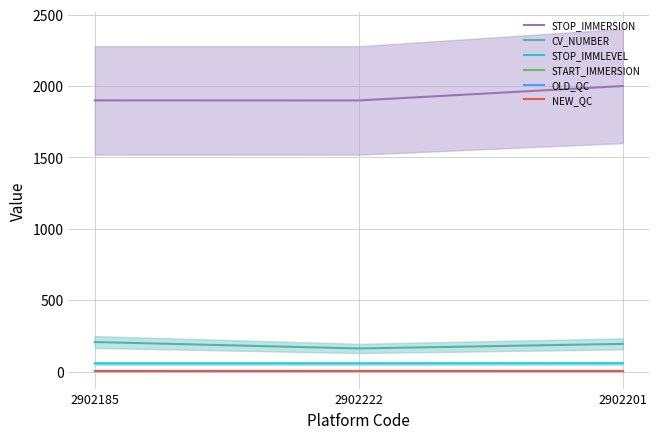

What is the difference between the START_IMMERSION values at 2902222 and 2902201?

0.1